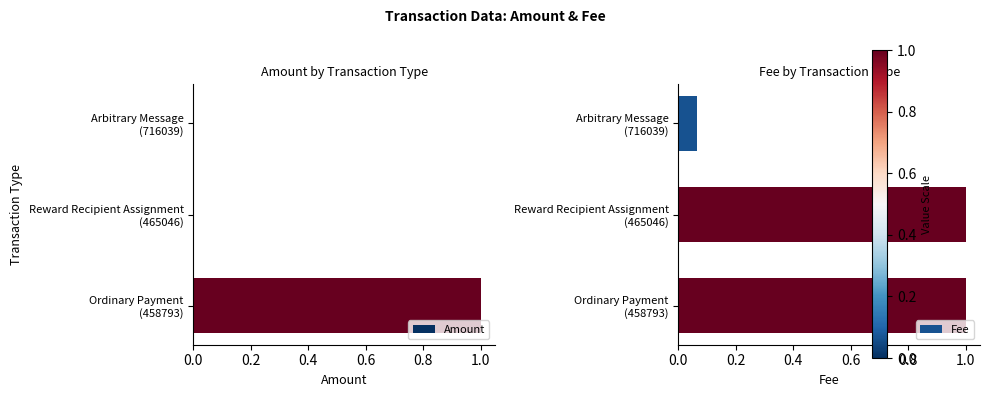

What is the sum of all Amount values?

1